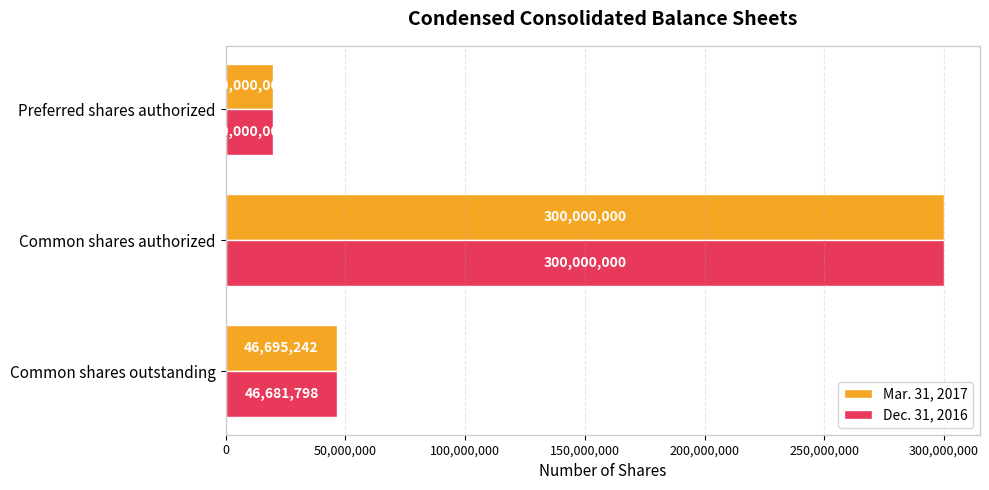

Rank the series by their average value, from lowest to highest.

Dec. 31, 2016, Mar. 31, 2017